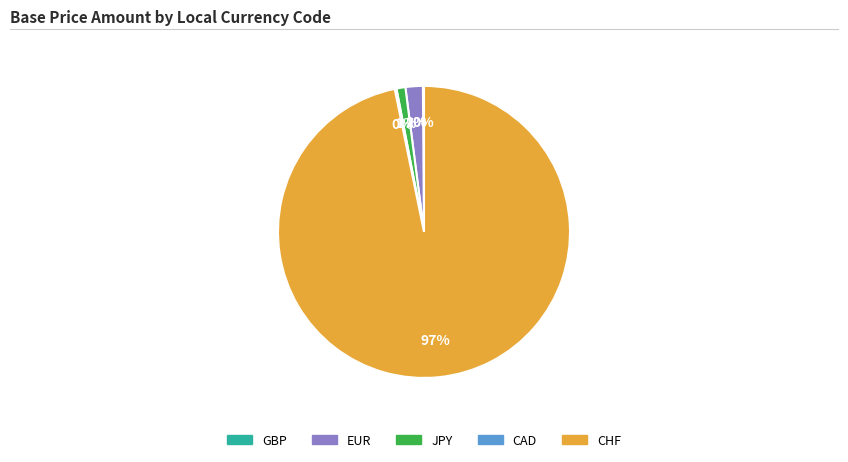

Which slice is the largest?

CHF